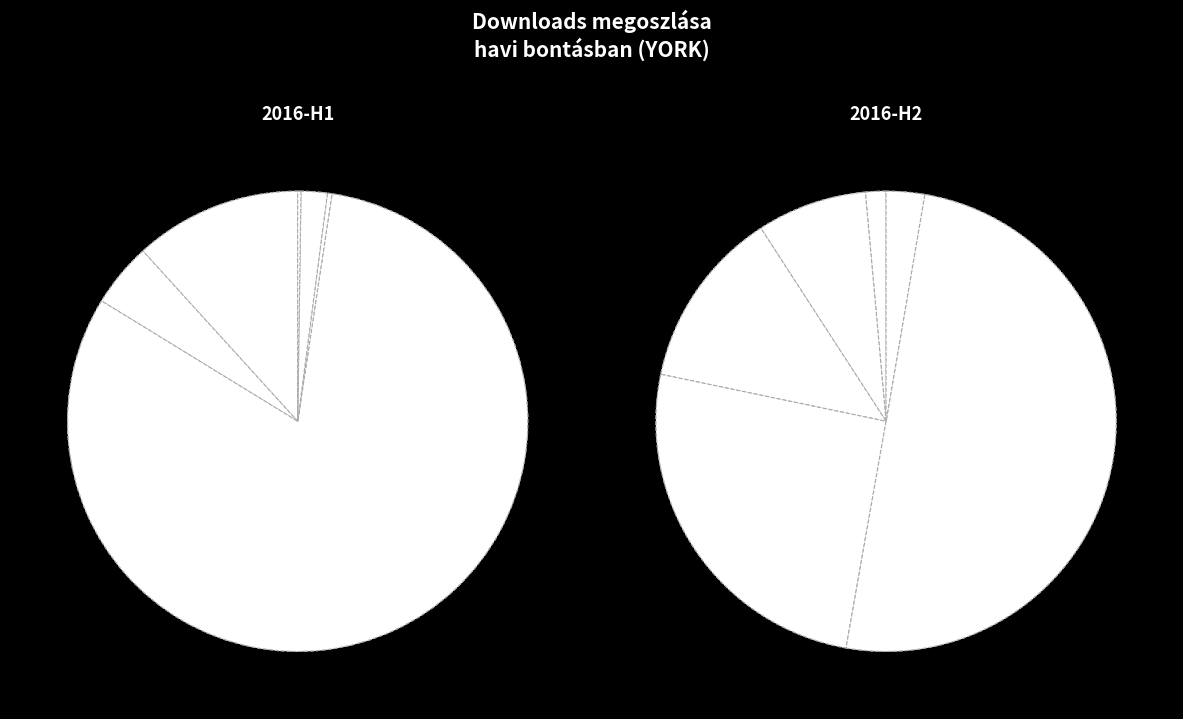

Which category has the smallest portion of the pie?

2016-06